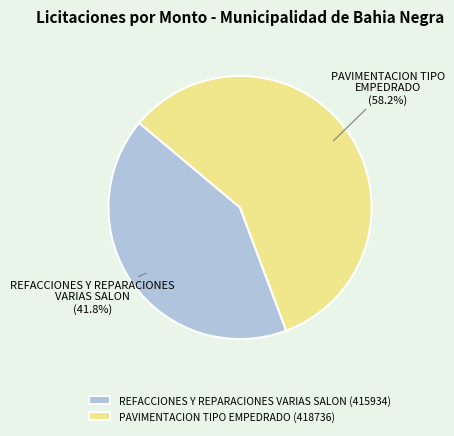

What is the smallest slice in the pie chart?

REFACCIONES Y REPARACIONES VARIAS SALON (415934)